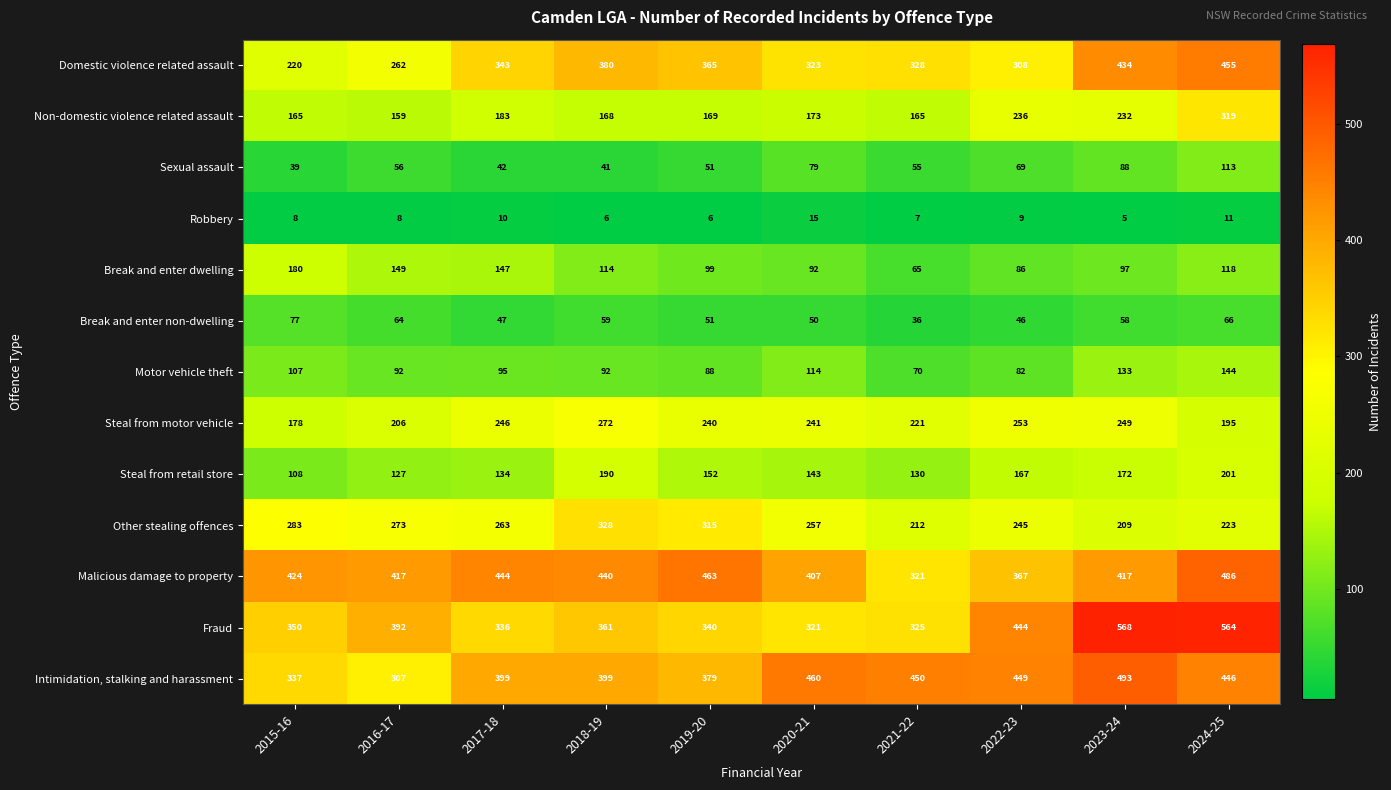

True or false: Intimidation, stalking and harassment has a value of 307 at 2016-17.

True